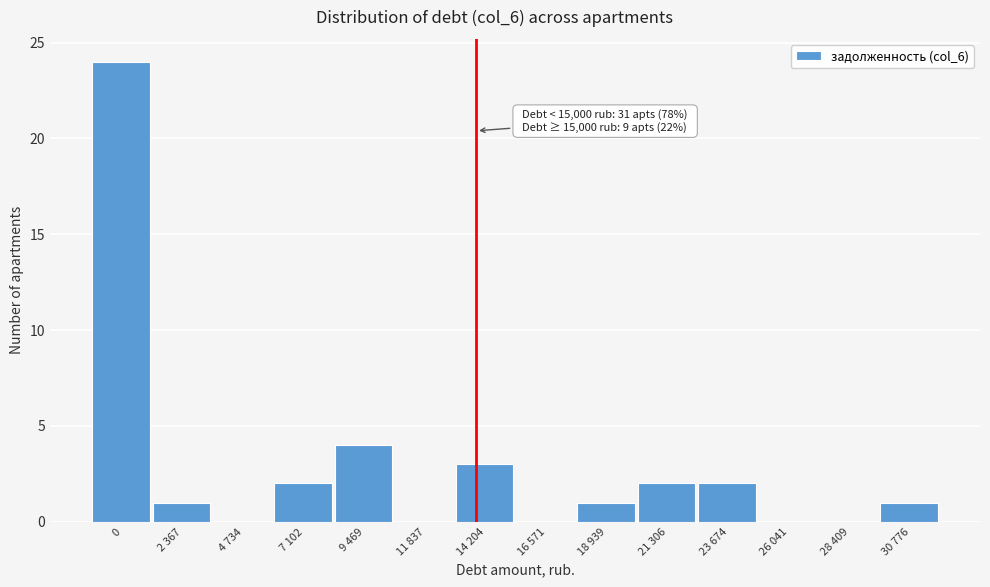

Reading left to right, what are all the values shown in this chart?

0=24	2 367=1	4 734=0	7 102=2	9 469=4	11 837=0	14 204=3	16 571=0	18 939=1	21 306=2	23 674=2	26 041=0	28 409=0	30 776=1